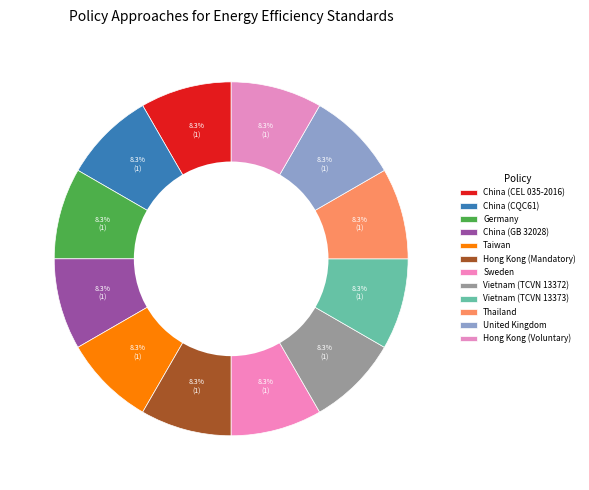

Is the sum of Hong Kong (Voluntary) and Thailand greater than half?

No